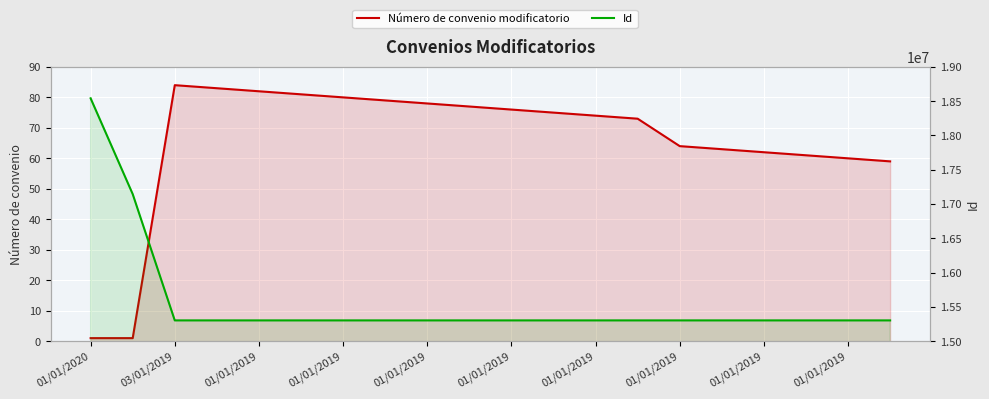

The Número de convenio modificatorio series shows 78 at 01/01/2019. True or false?

True